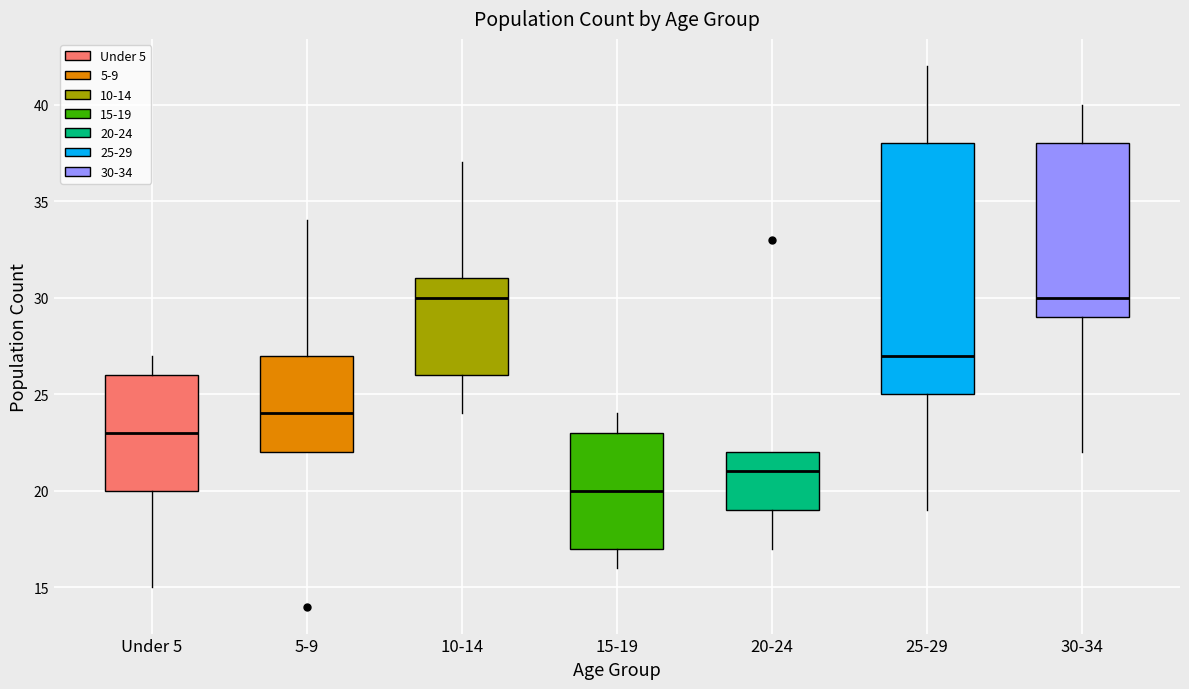

Comparing the boxes themselves (not the whiskers), which one is the tallest?

25-29